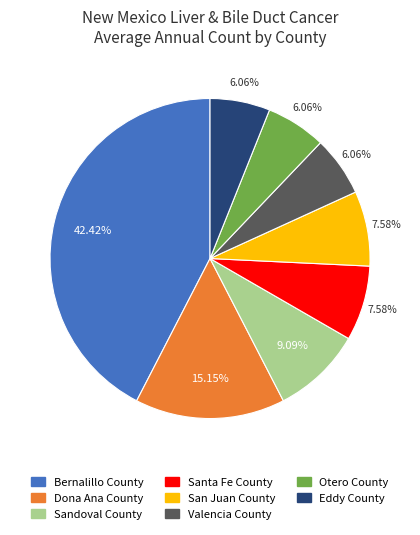

Does Bernalillo County represent more than half of the total?

No